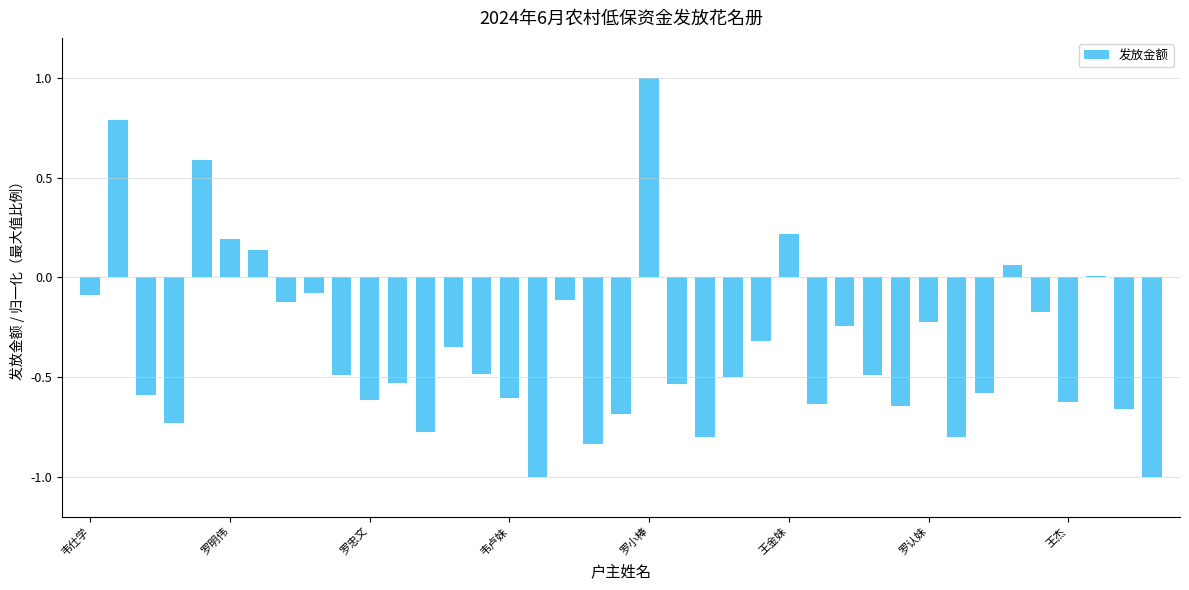

What is the minimum value shown in the chart?

-1.0